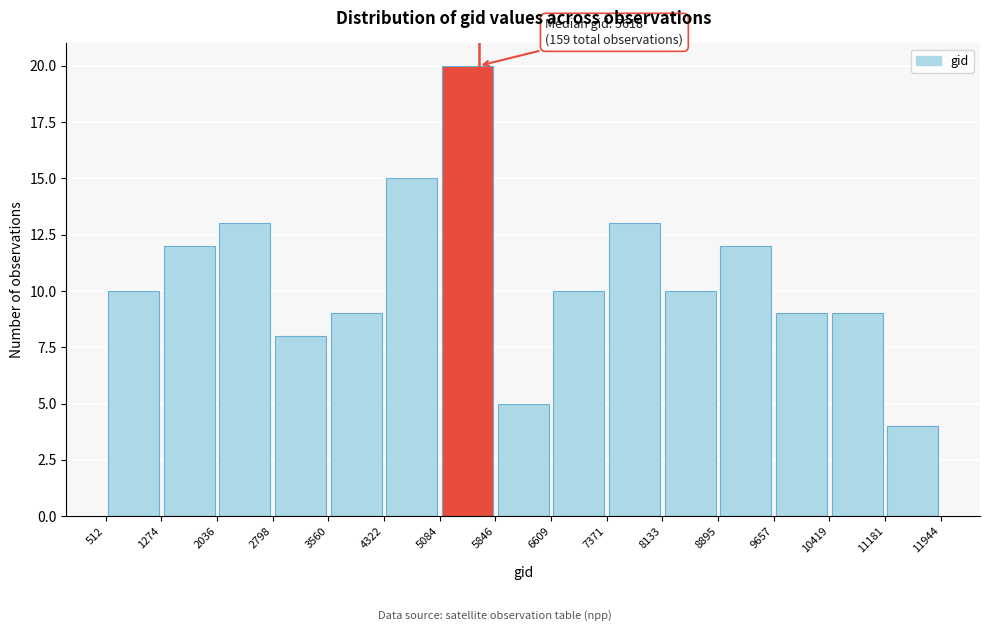

Over which range of the x-axis is the bar tallest?

5084 to 5846